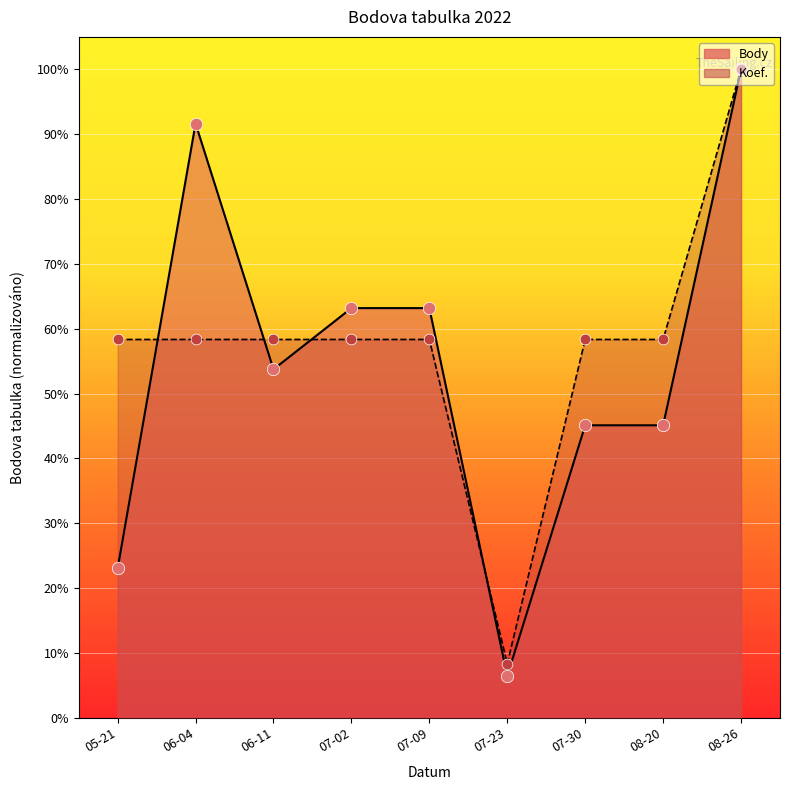

Which series reaches the maximum Y coordinate?

Body